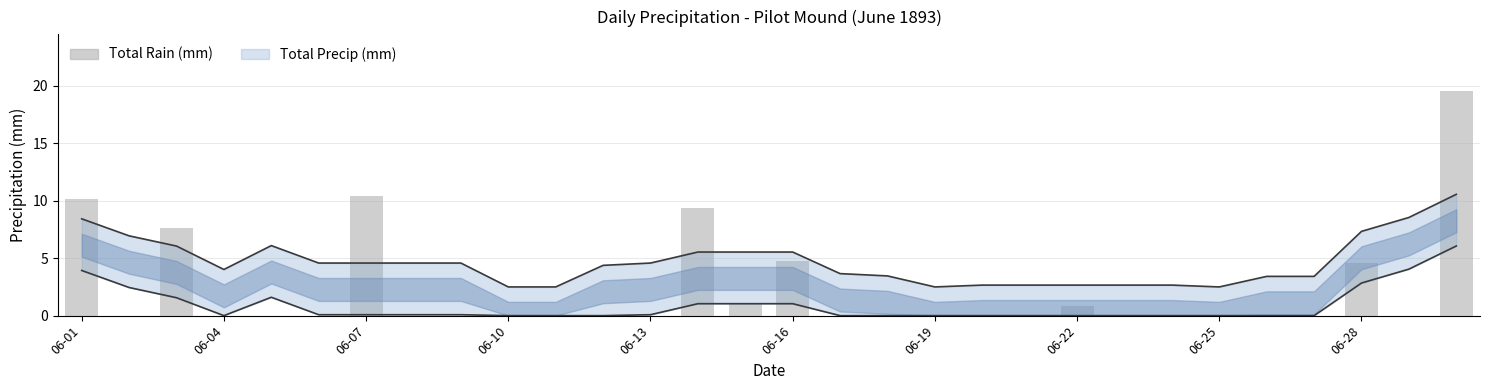

Reading left to right, transcribe all the data shown in this chart.

10.2	0.0	7.6	0.0	0.0	0.0	10.4	0.0	0.0	0.0	0.0	0.0	0.0	9.4	1.0	4.8	0.0	0.0	0.0	0.0	0.0	0.8	0.0	0.0	0.0	0.0	0.0	4.6	0.0	19.6